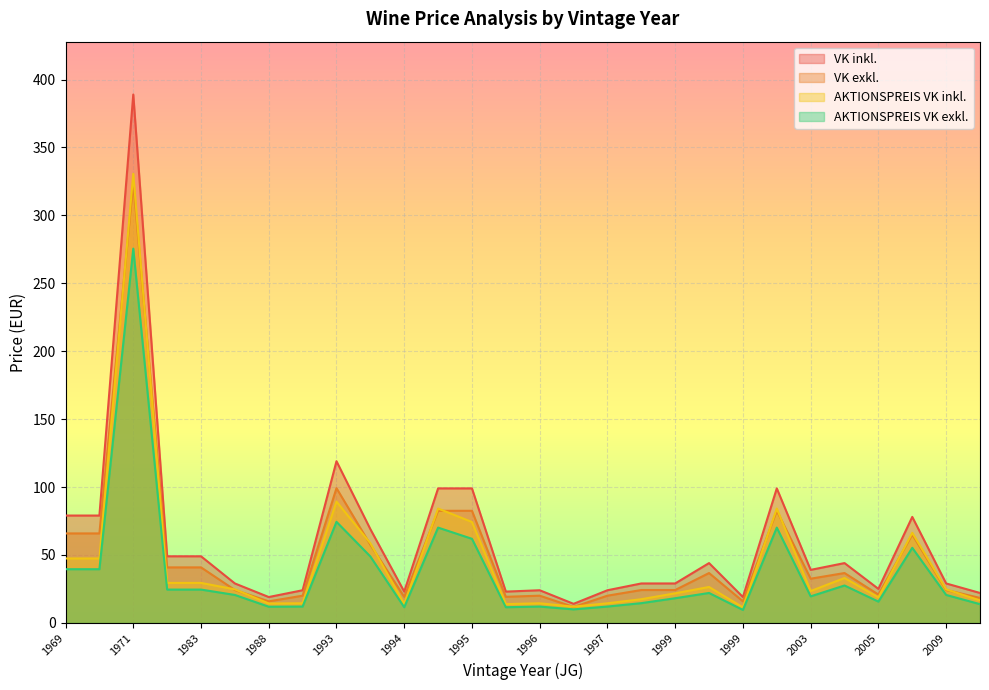

Between 1999 and 2000, which is larger?

2000